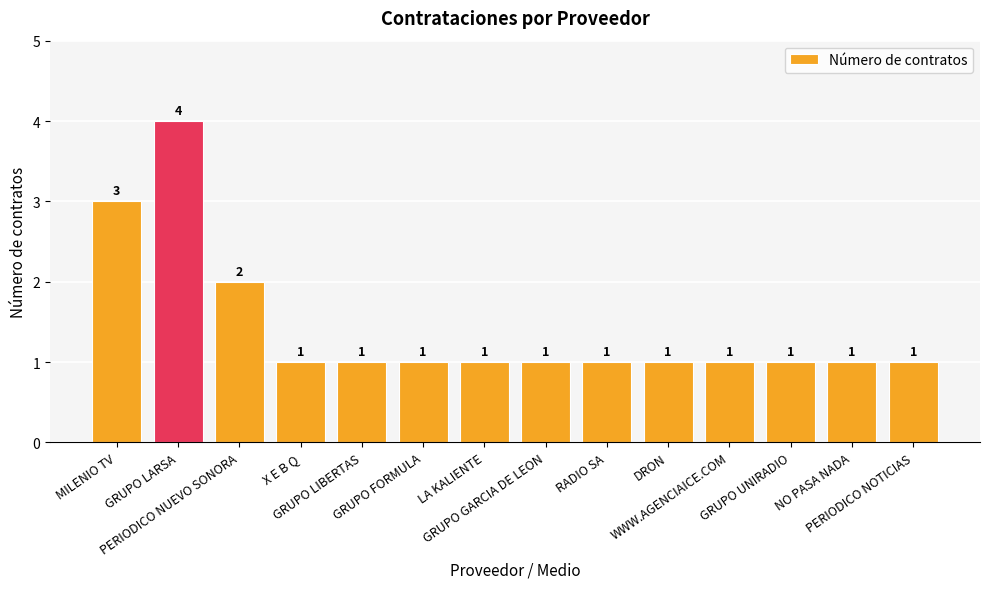

How many values are between 1 and 2?

12